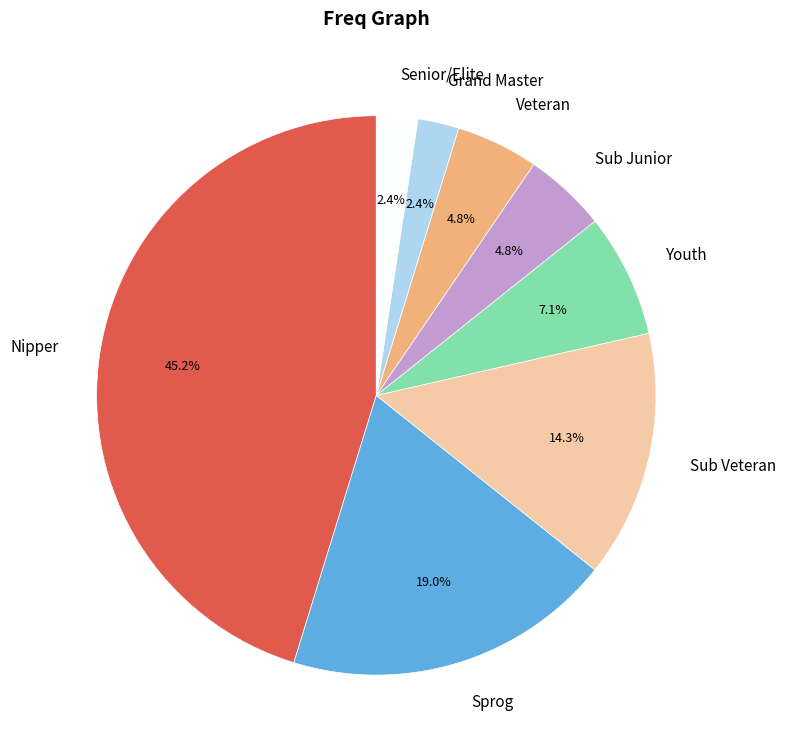

Is Sub Junior the majority of the pie?

No